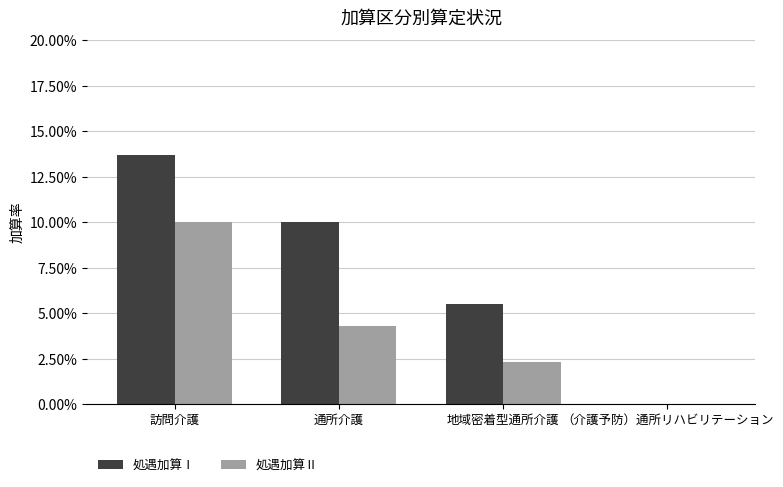

Which series has the largest range (max minus min)?

処遇加算Ⅰ